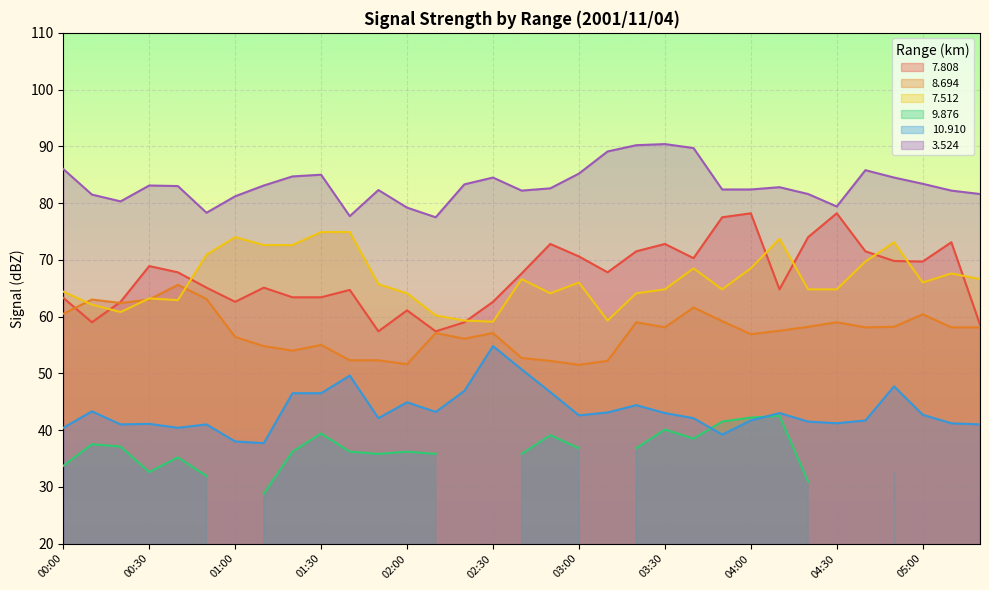

True or false: 3.524 and 8.694 intersect in this chart.

False